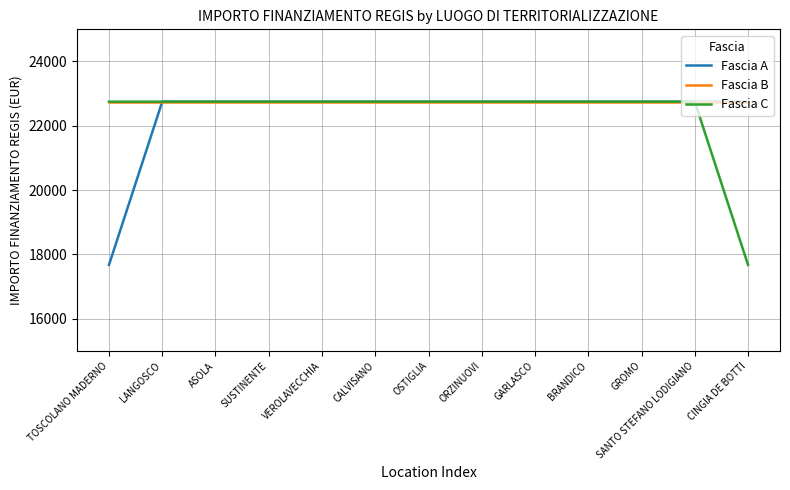

The value of Fascia C at OSTIGLIA is 15733.8. True or false?

False